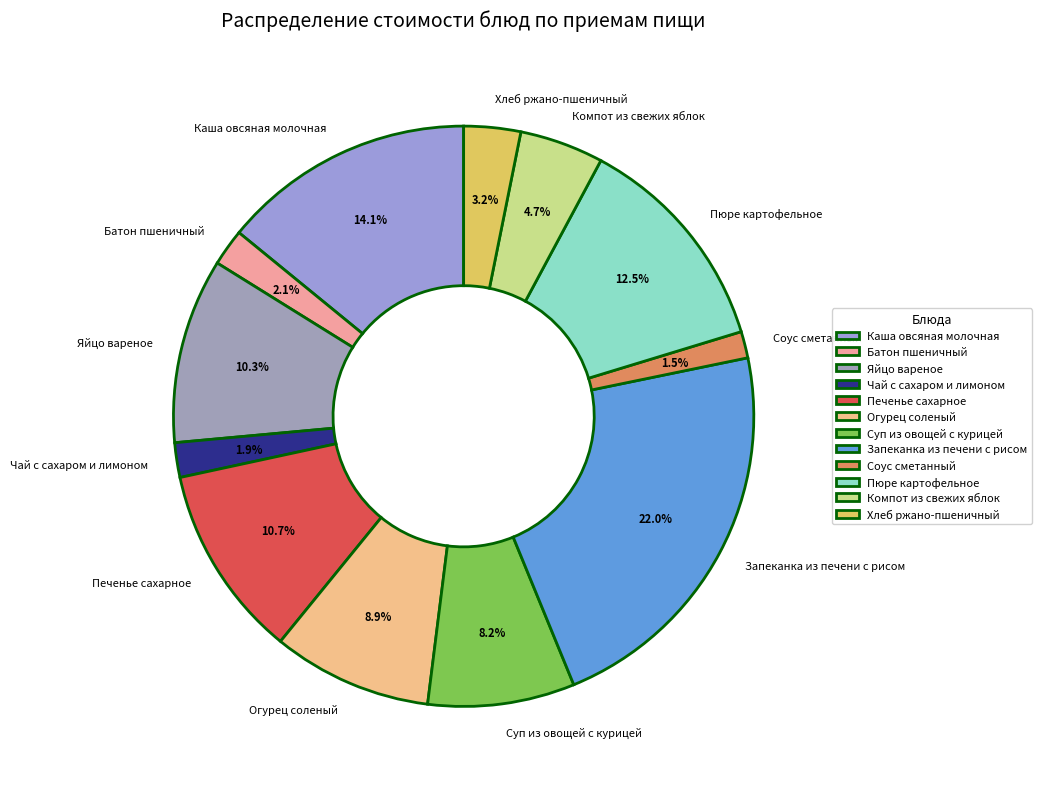

The Печенье сахарное slice represents 24% of the pie. True or false?

False